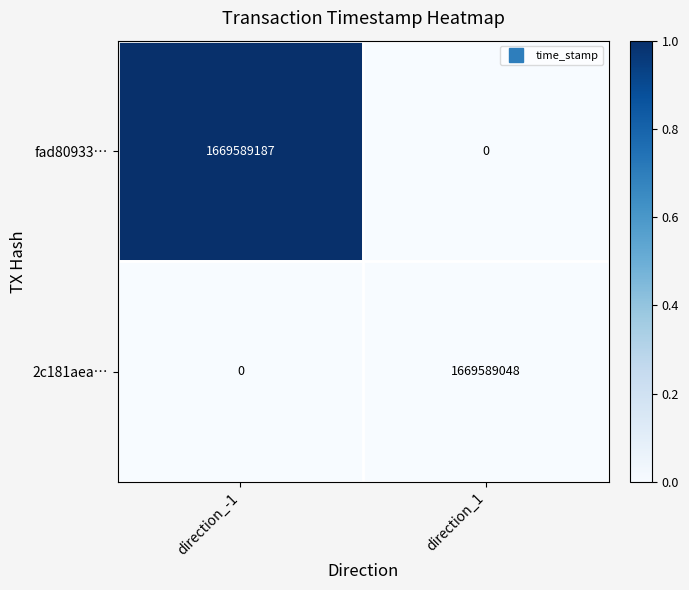

List the series in order of their peak value, lowest first.

2c181aea…, fad80933…